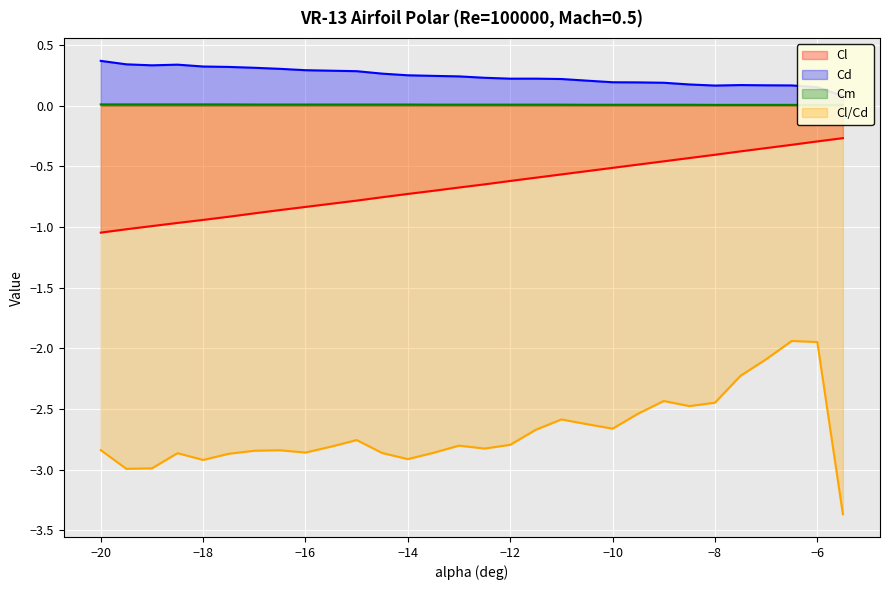

True or false: Cl/Cd has a value of -2.8 at −20.

True